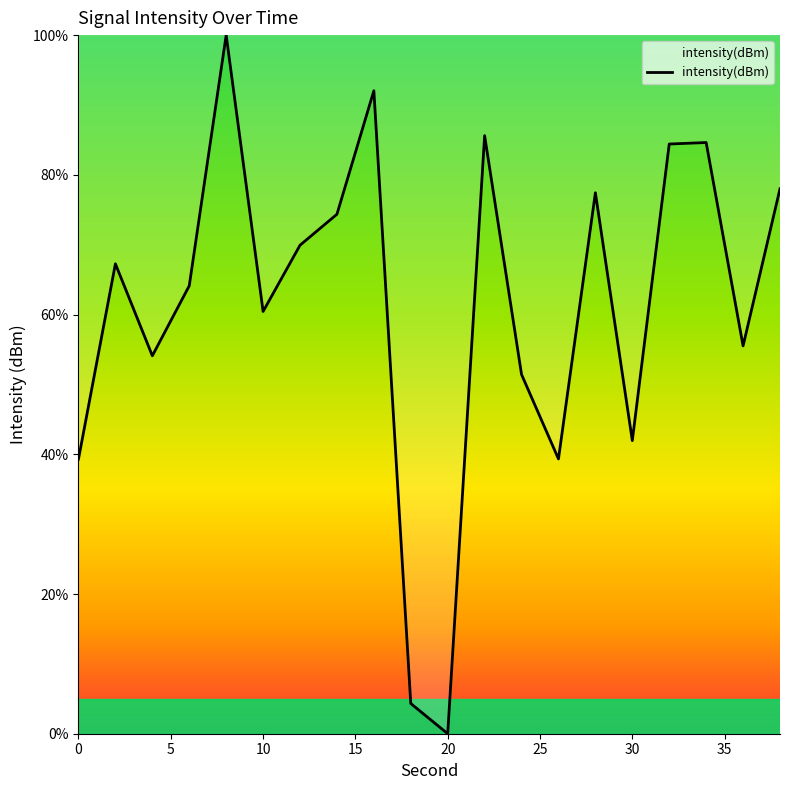

What is the greatest value displayed?

100.0